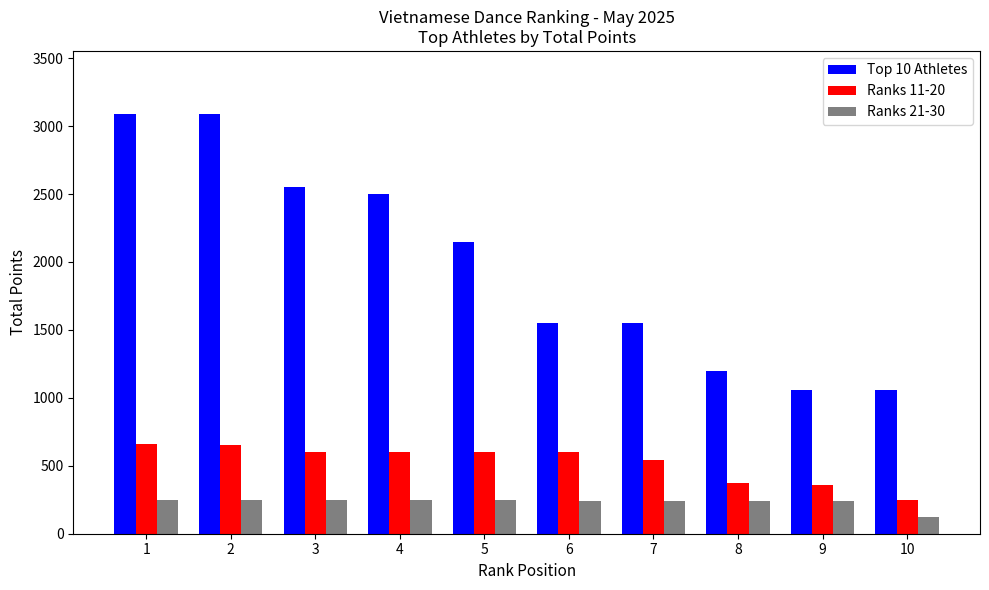

The value of Top 10 Athletes at 1 is 5039.4. True or false?

False